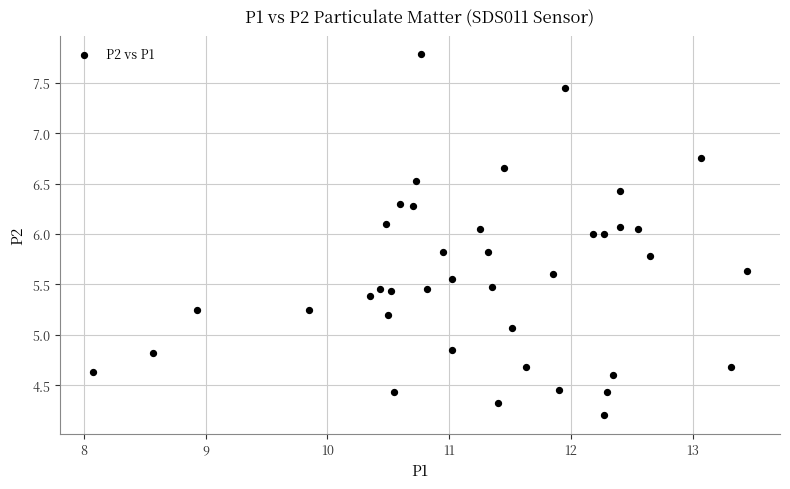

What Y value in the scatter plot is closest to 5?

5.1